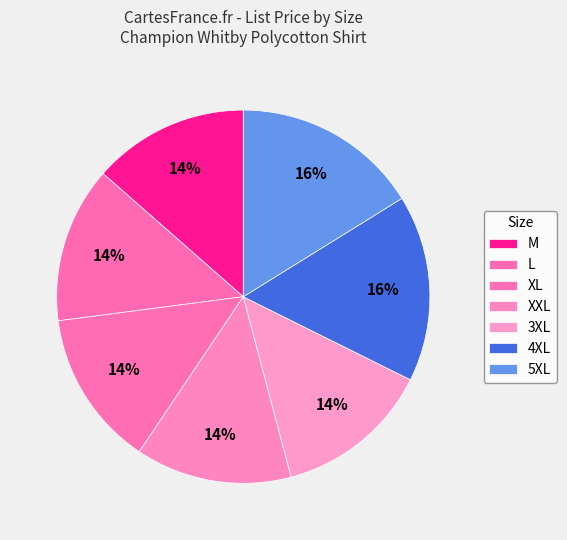

How many segments does this pie chart have?

7